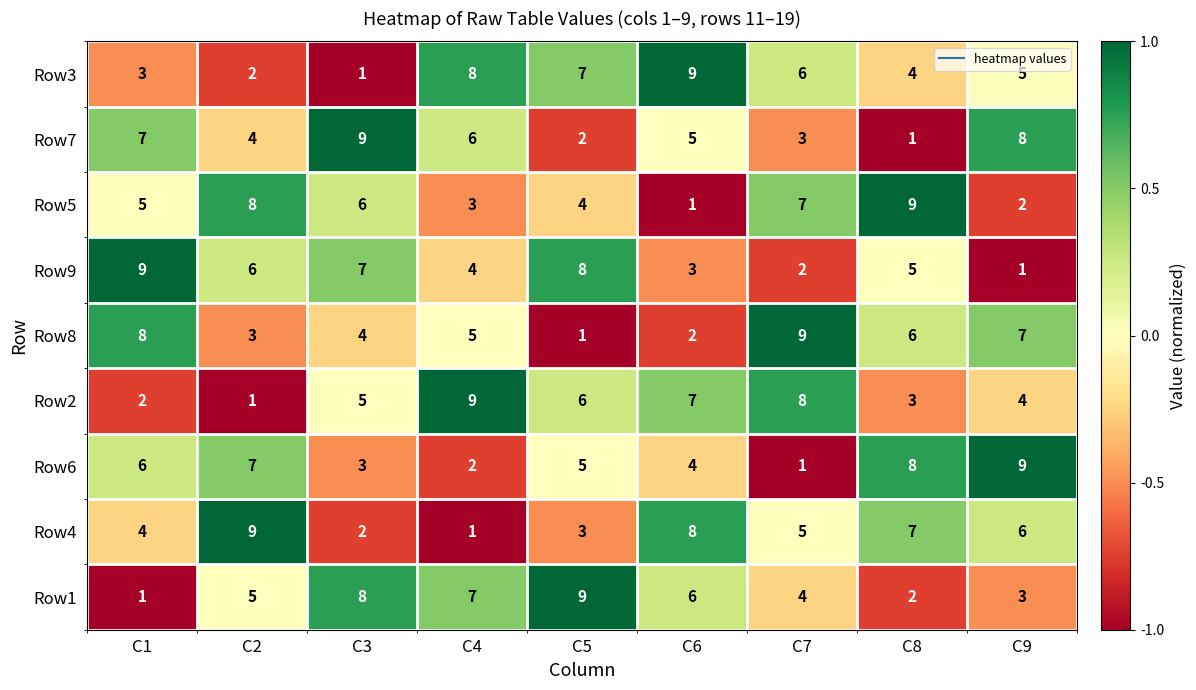

What is the total value across all series at C4?

45